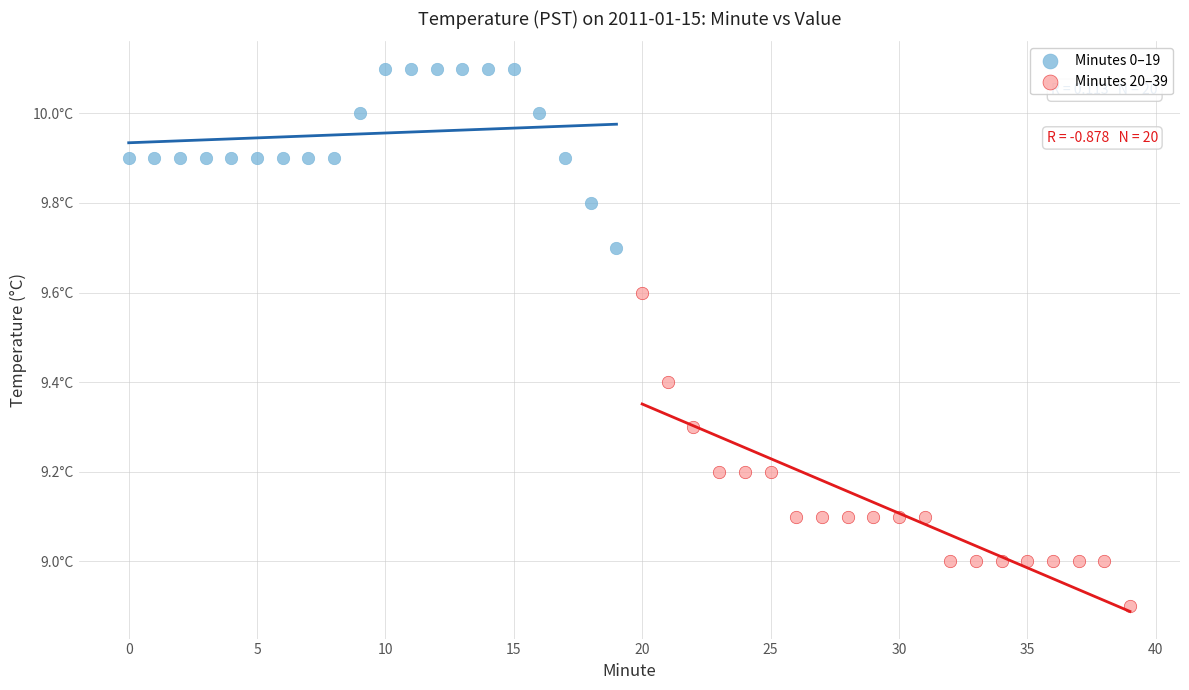

Which series reaches the minimum Y coordinate?

Minutes 20–39